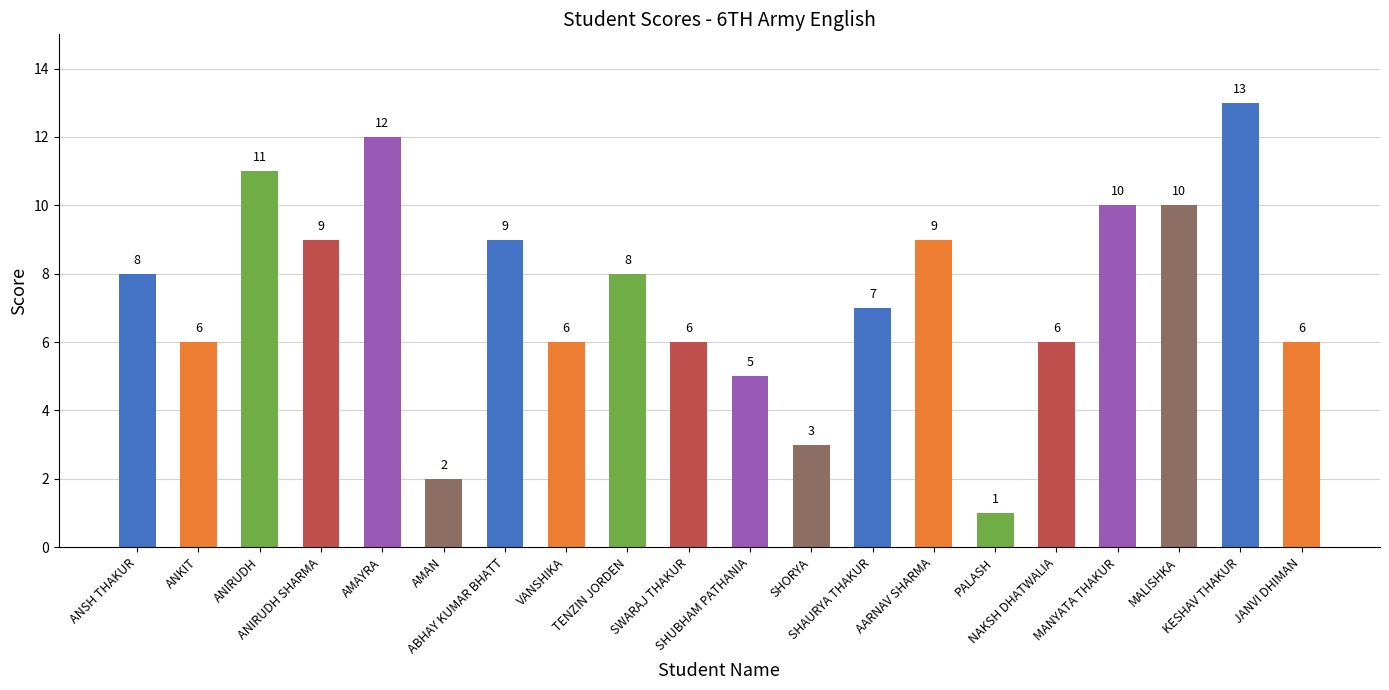

What is the ratio of the value at ANIRUDH to the value at MANYATA THAKUR?

1.1